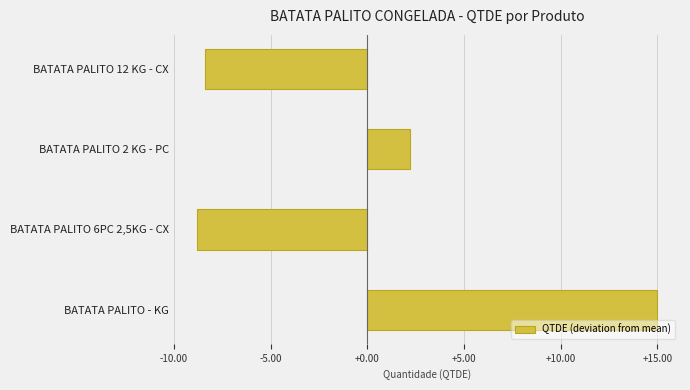

Where is the data nearest to the value 3?

BATATA PALITO 2 KG - PC